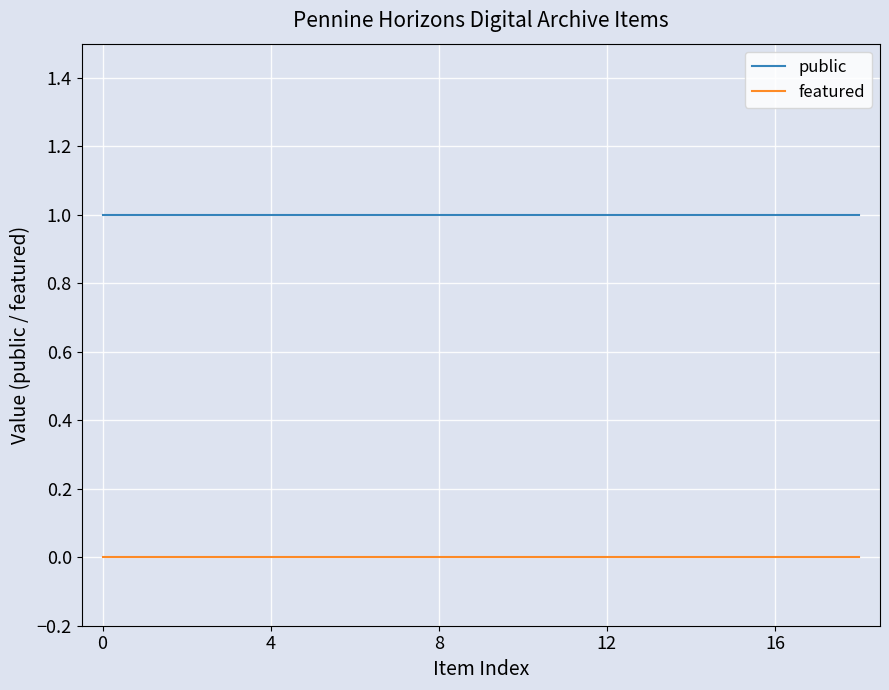

List the series in order of their peak value, lowest first.

featured, public